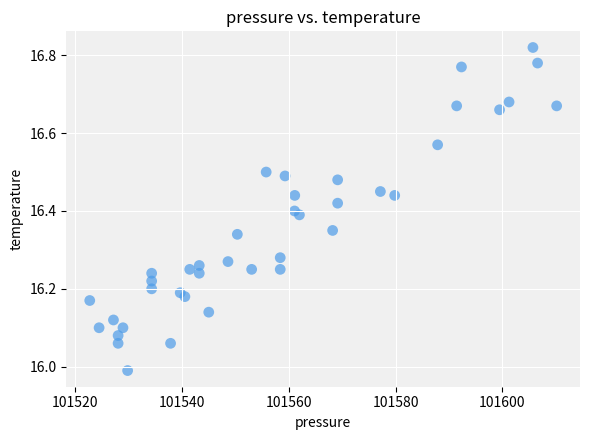

What is the range of X values (max minus min)?

87.4